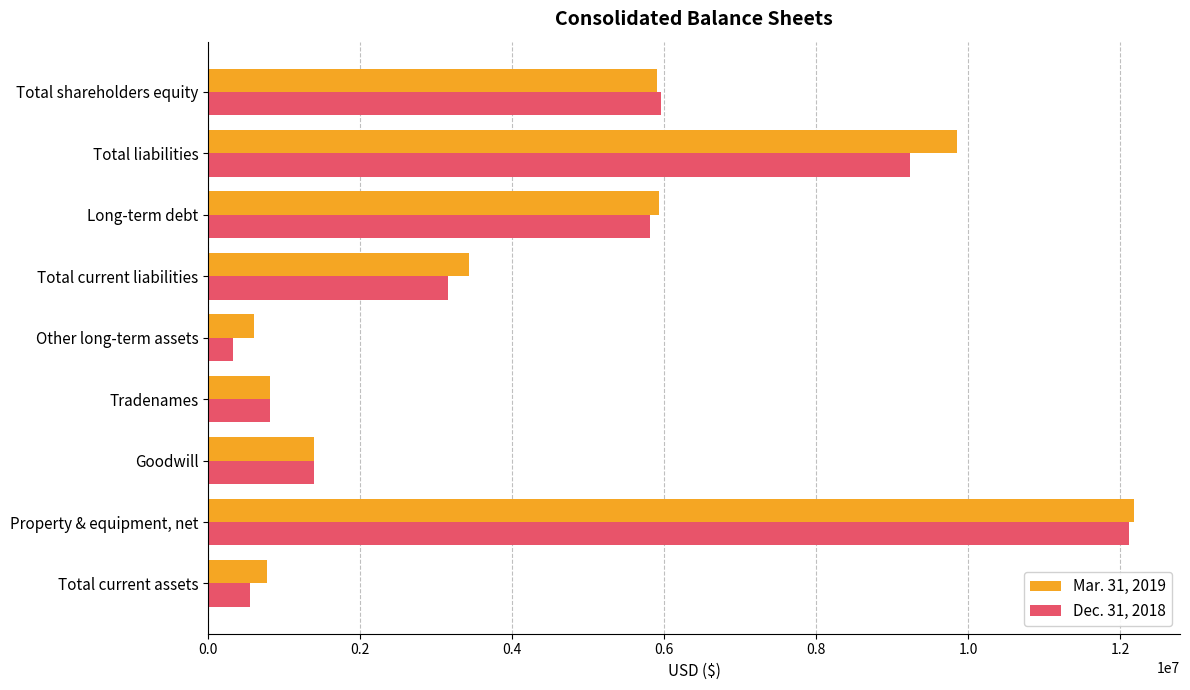

At which category is the sum across all series the highest?

Property & equipment, net